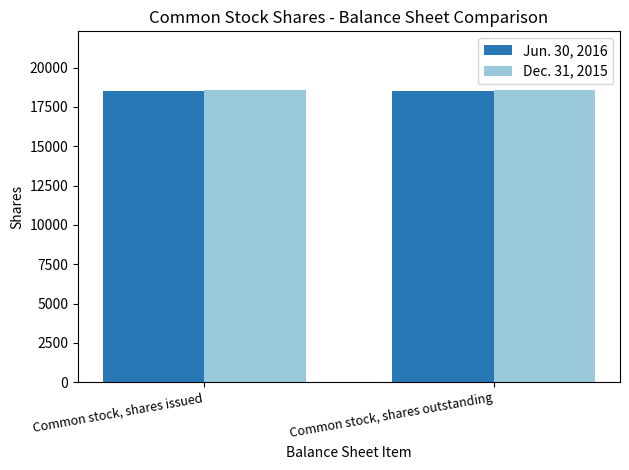

What is the total value across all series at Common stock, shares outstanding?

37078